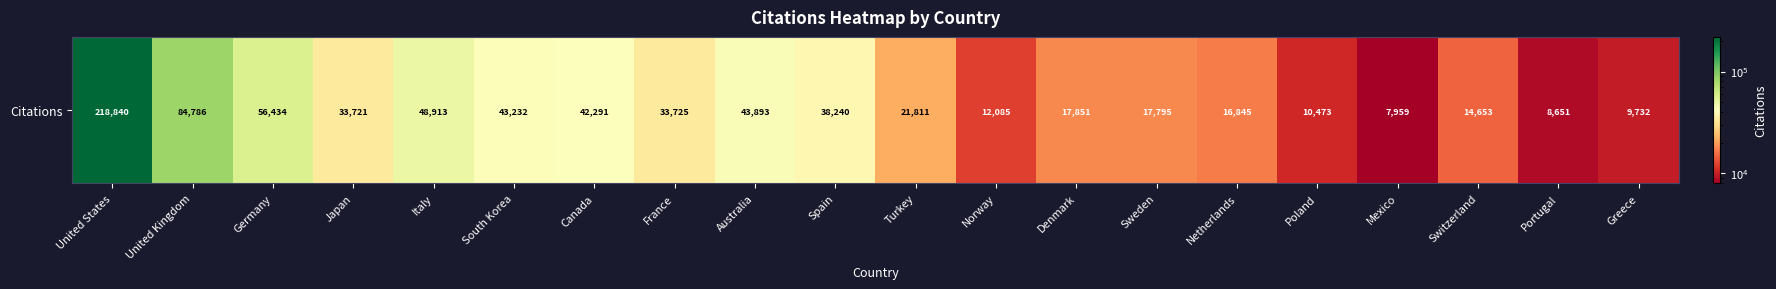

Reading left to right, extract all data points from this chart.

218840	84786	56434	33721	48913	43232	42291	33725	43893	38240	21811	12085	17851	17795	16845	10473	7959	14653	8651	9732